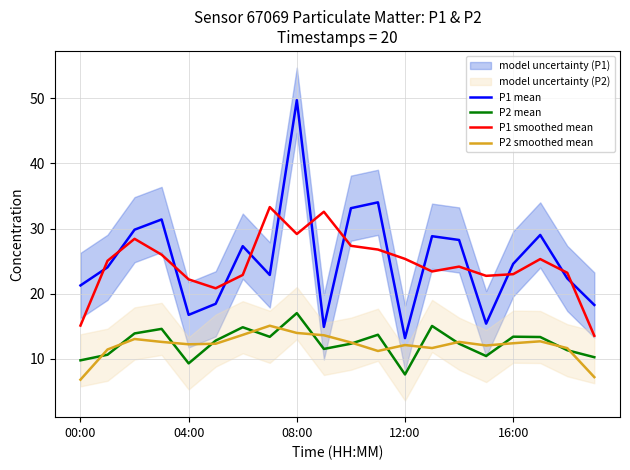

After their last crossing, which series has the higher values: P1 mean or P1 smoothed mean?

P1 mean